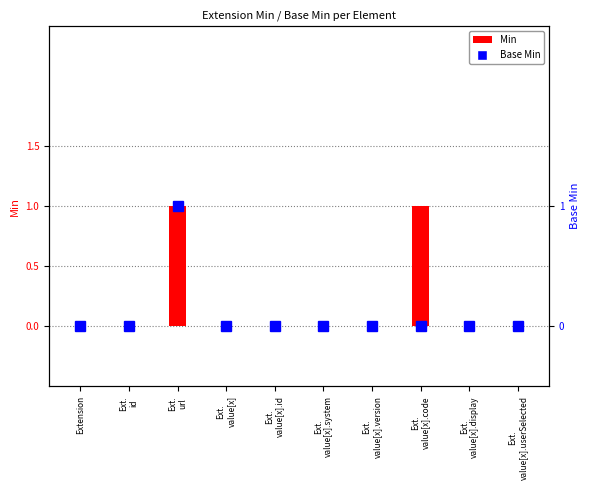

What is the label of the 9th bar from the right?

Ext.
id